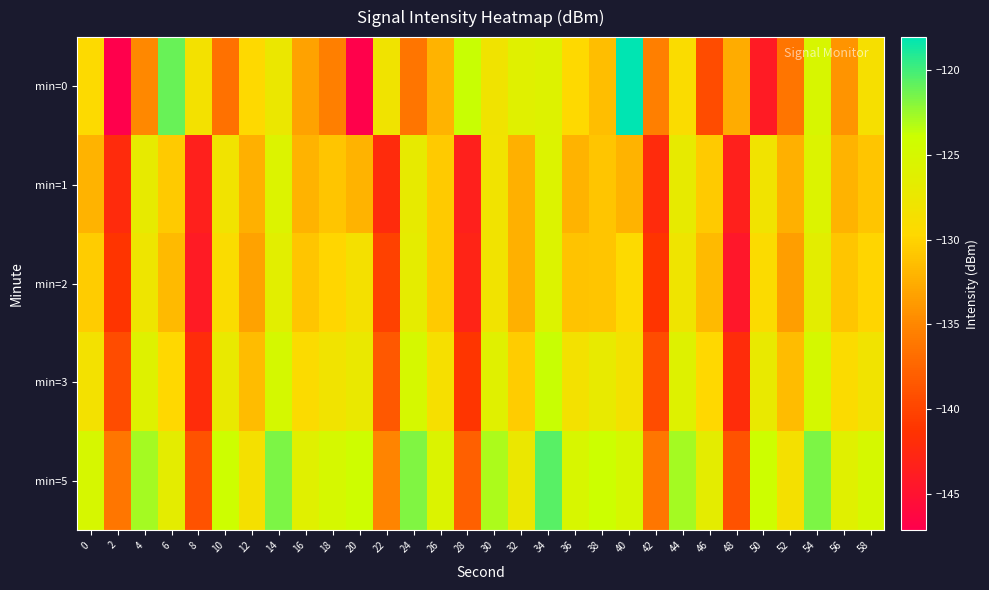

What is the total value across all series at 22?

-684.1